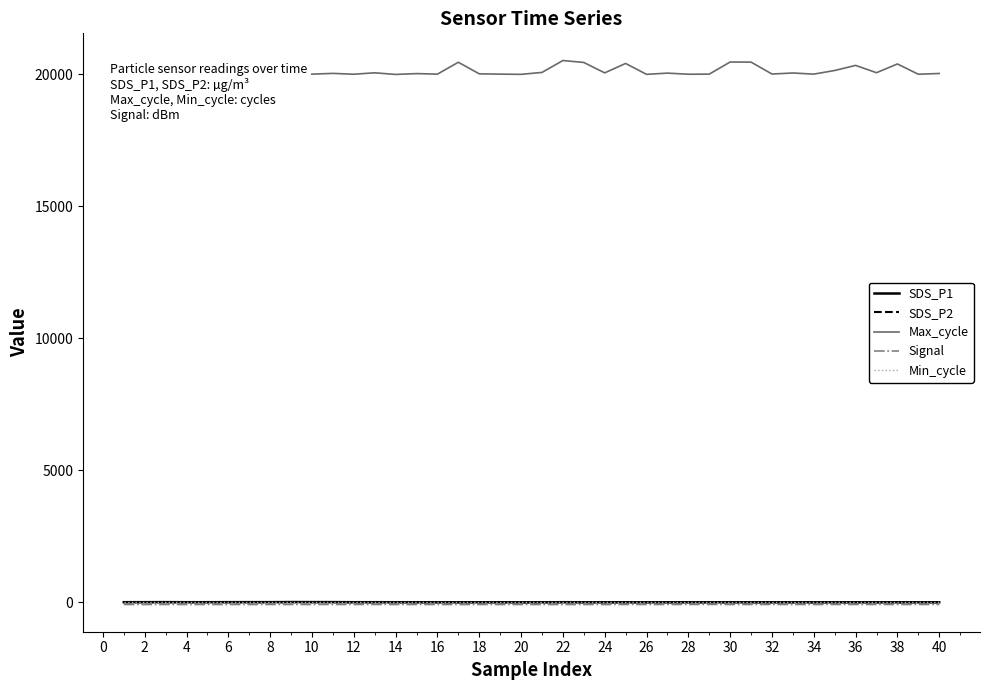

Which series has the widest spread of values?

Max_cycle